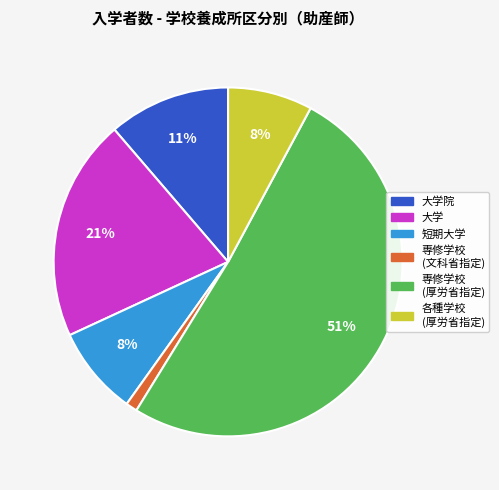

To the nearest percent, what is the average slice percentage?

17%